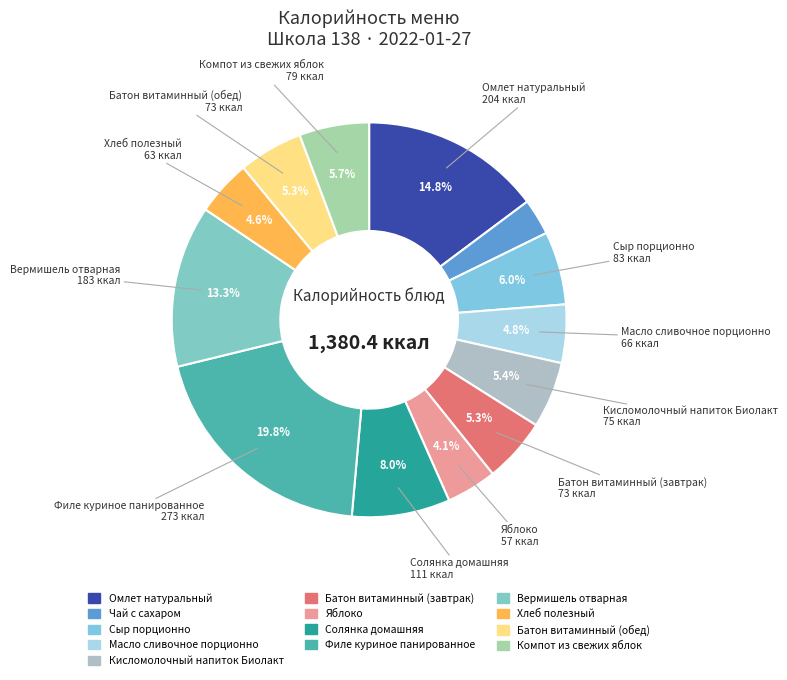

Is Хлеб полезный the majority of the pie?

No